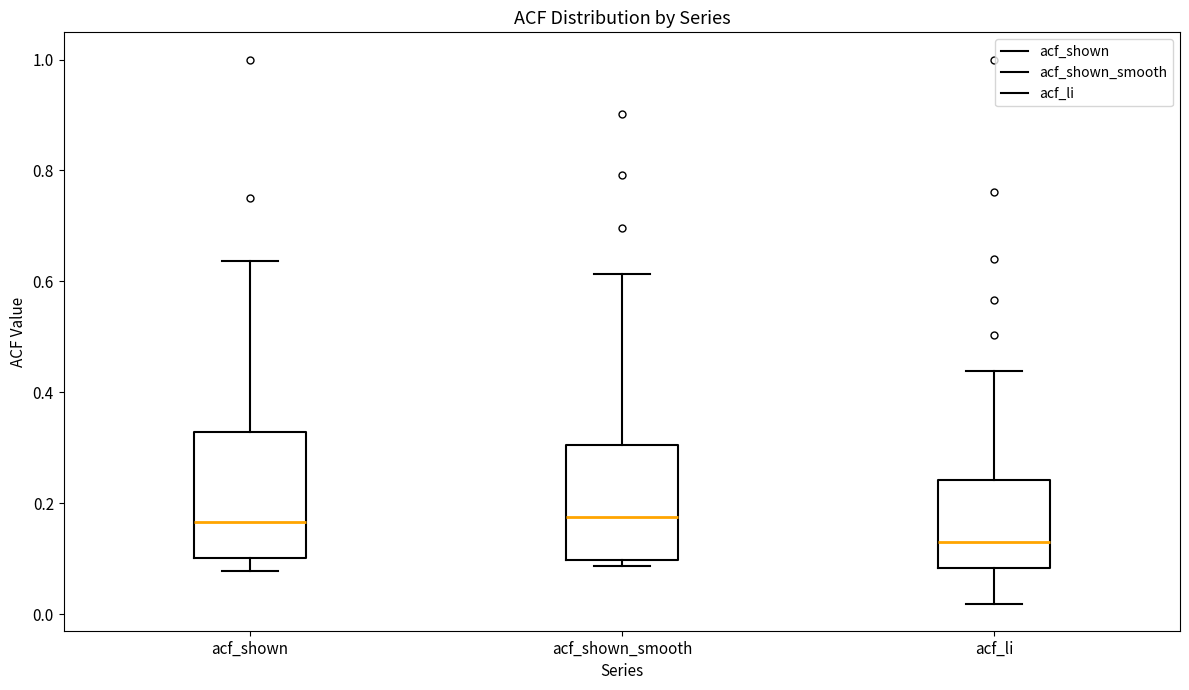

Reading left to right, read every box against the y-axis: the position of its median line, the range the box covers, and the ends of its whiskers. The values are not printed on the chart, so give them approximately, as read against the axis.

acf_shown: median 0.16, box 0.10 to 0.32, whiskers 0.08 to 0.64
acf_shown_smooth: median 0.18, box 0.10 to 0.30, whiskers 0.08 to 0.62
acf_li: median 0.14, box 0.08 to 0.24, whiskers 0.02 to 0.44